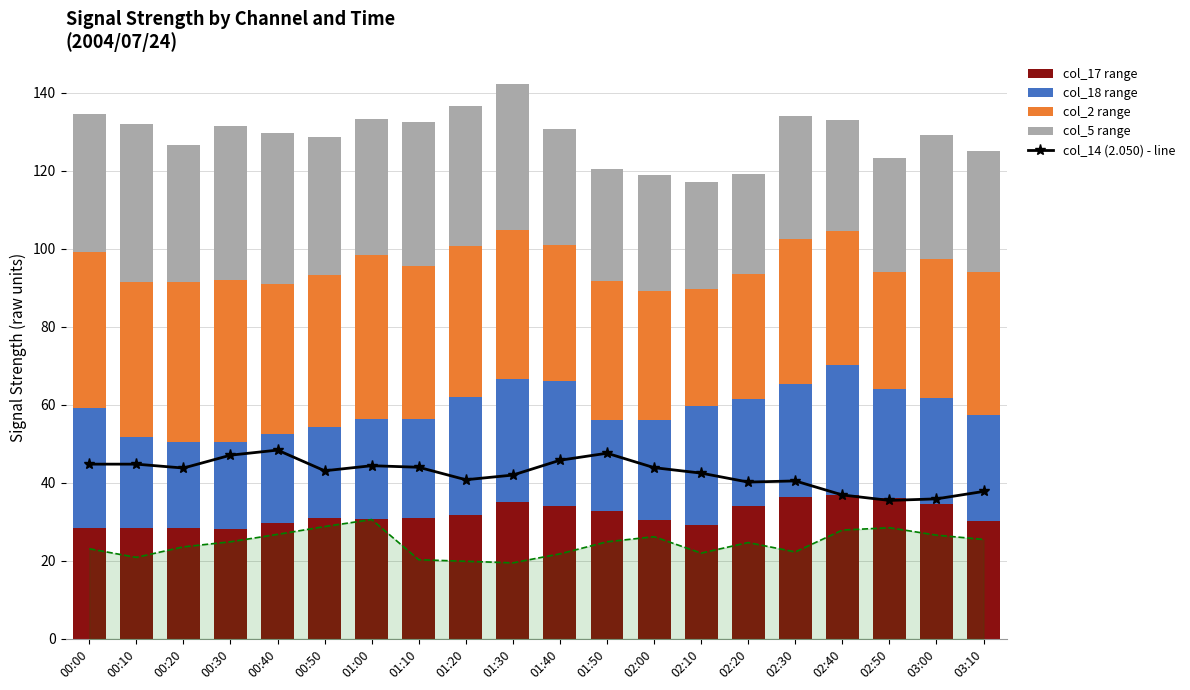

The value of col_17 range at 03:00 is 7.1. True or false?

False